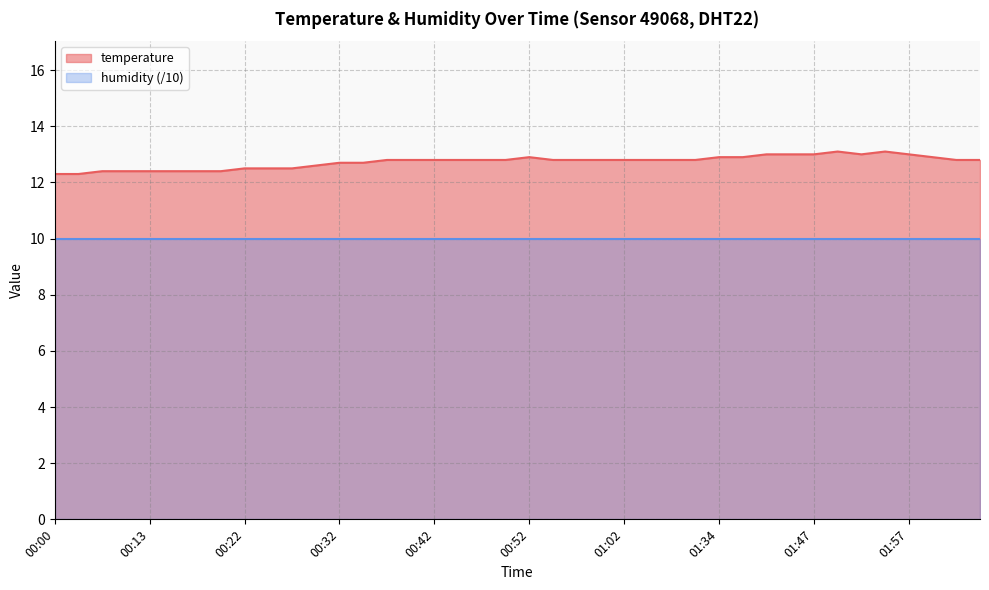

What is the ratio of the value at 02:05 to the value at 00:50?

1.0